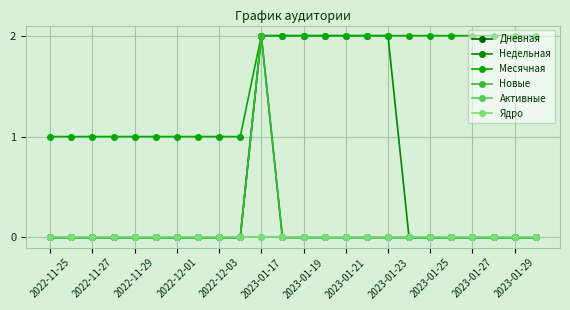

Does the chart have visible grid lines?

Yes